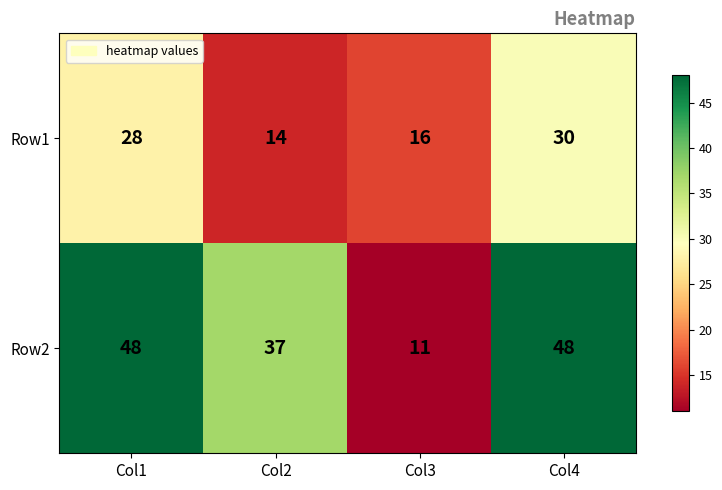

Reading left to right, list all the values displayed in this chart.

Row1: 28	14	16	30
Row2: 48	37	11	48